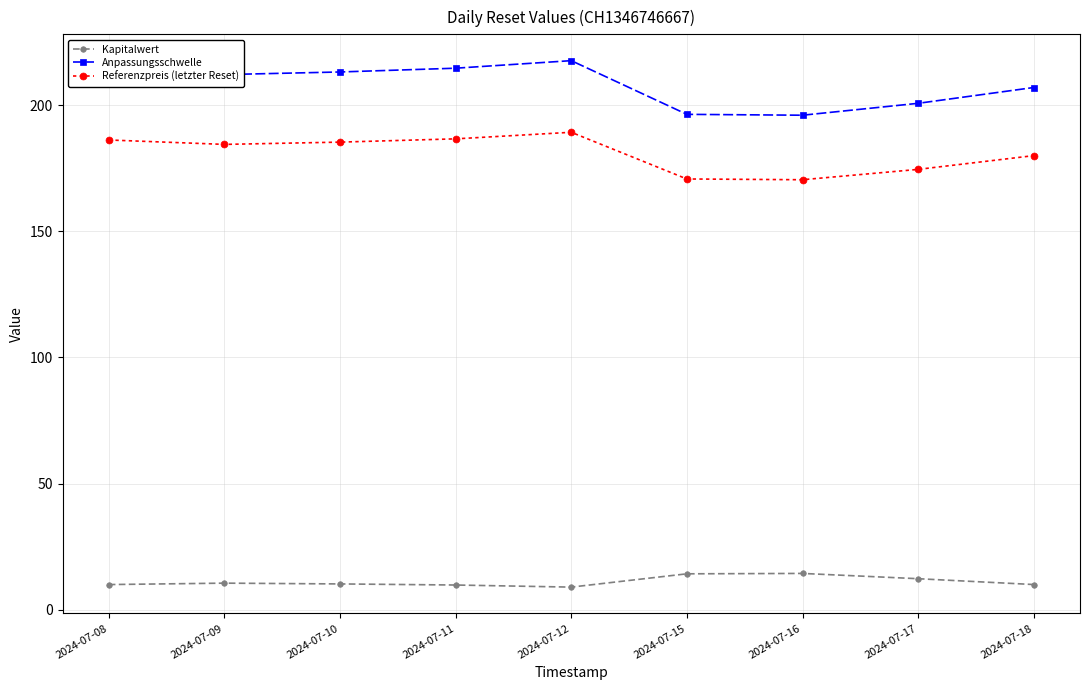

What is the difference between the highest and lowest values at 2024-07-15?

182.0